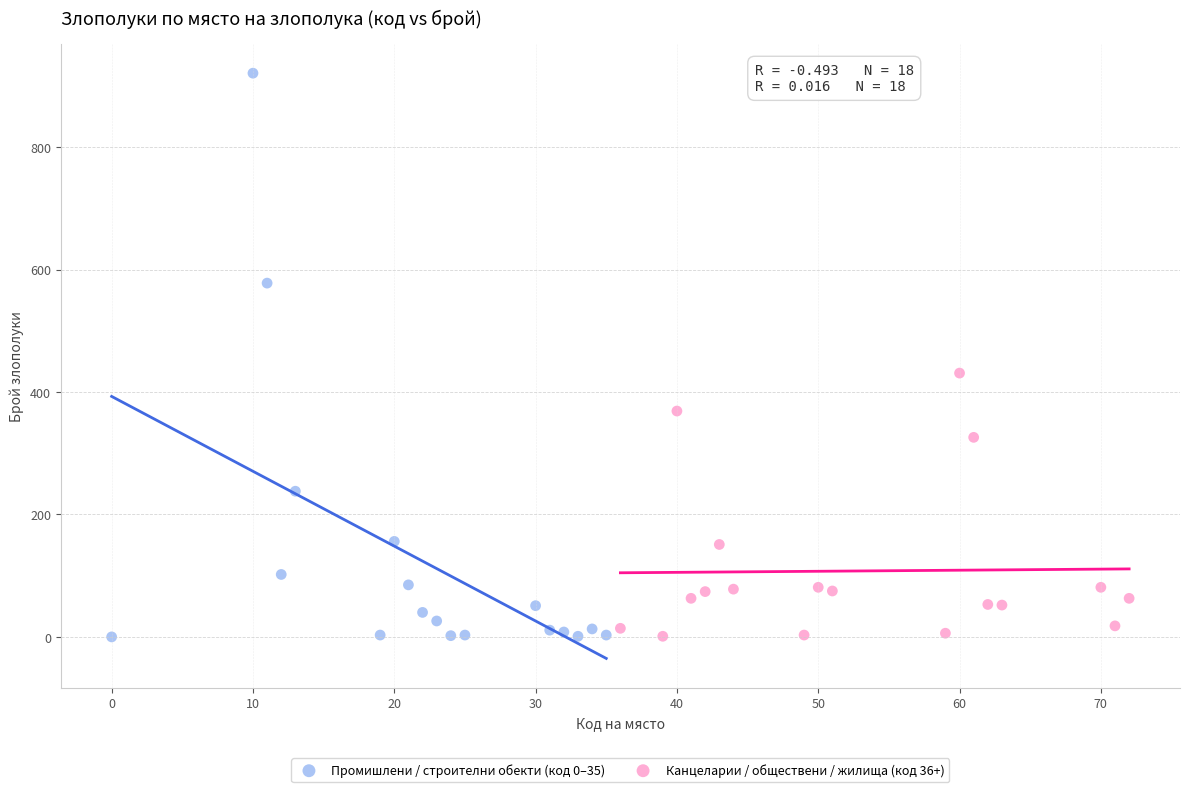

Which series contains the highest Y value?

Промишлени / строителни обекти (код 0–35)